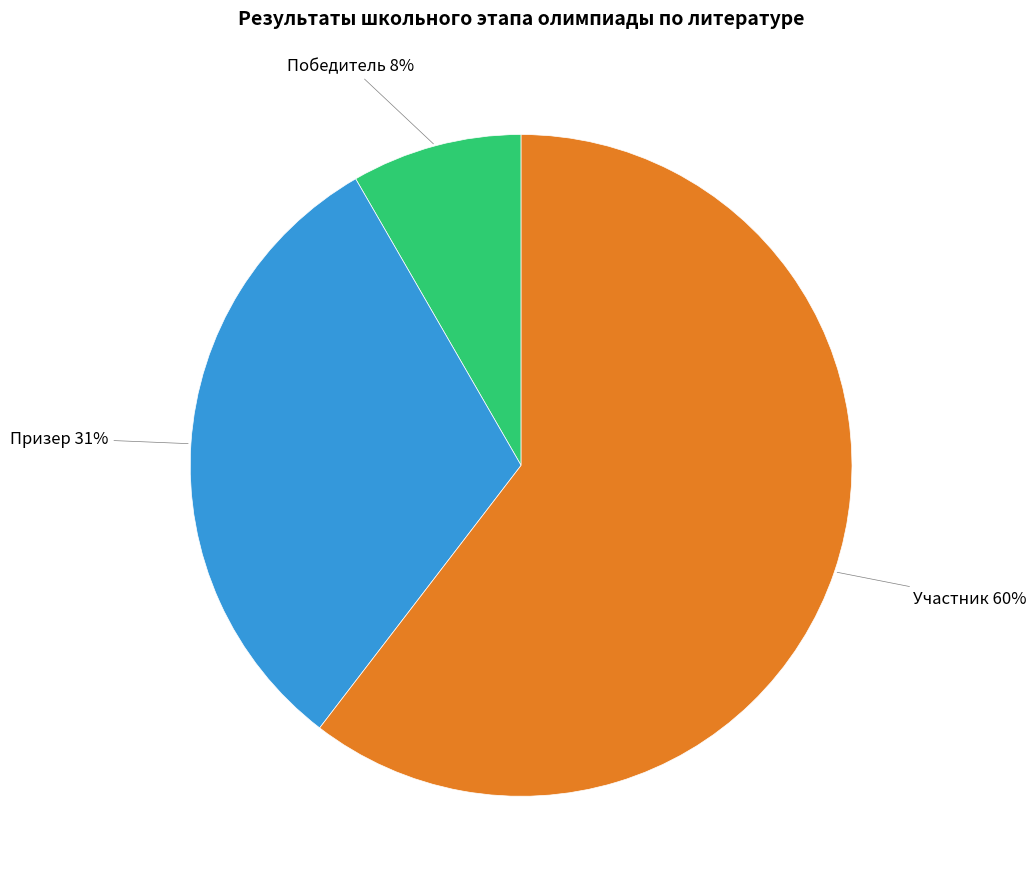

To the nearest percent, what portion does Призер represent?

31%